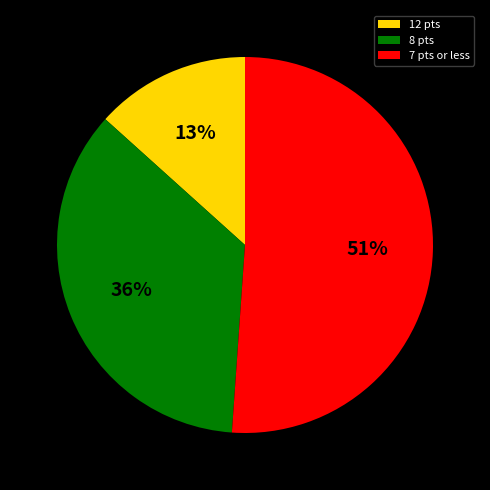

True or false: 12 pts accounts for 28% of the total.

False